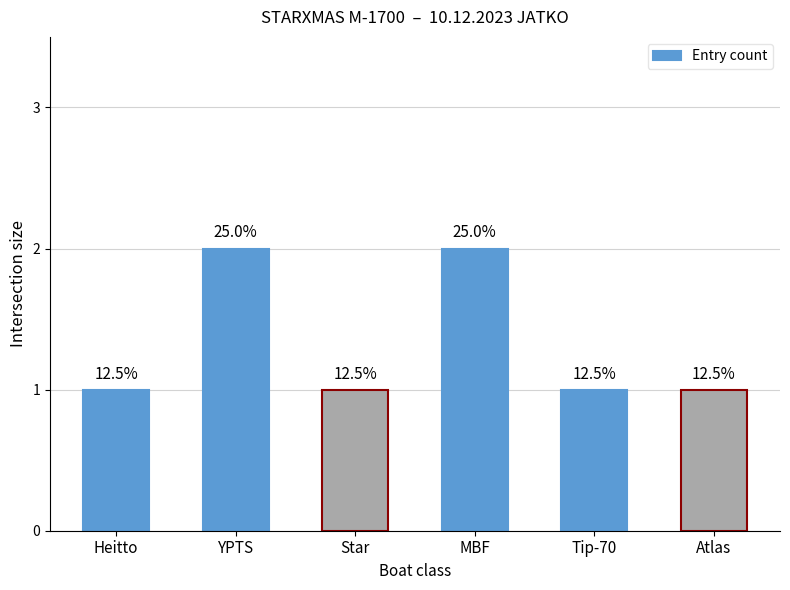

Are the bars horizontal?

No